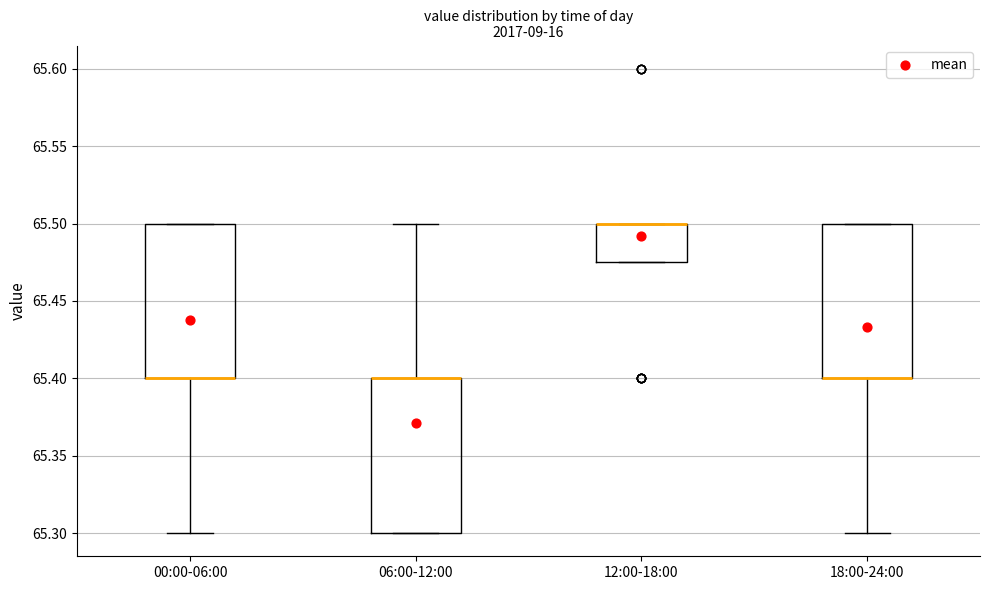

Where is the upper edge of the box for 00:00-06:00 on the y-axis? The values are not printed on the chart, so give them approximately, as read against the axis.

65.500